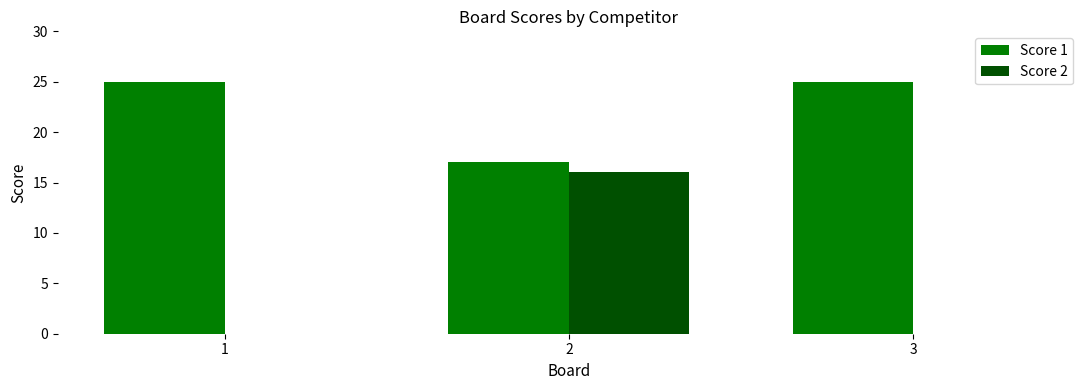

Is it true that Score 2 equals 0 at 1?

True